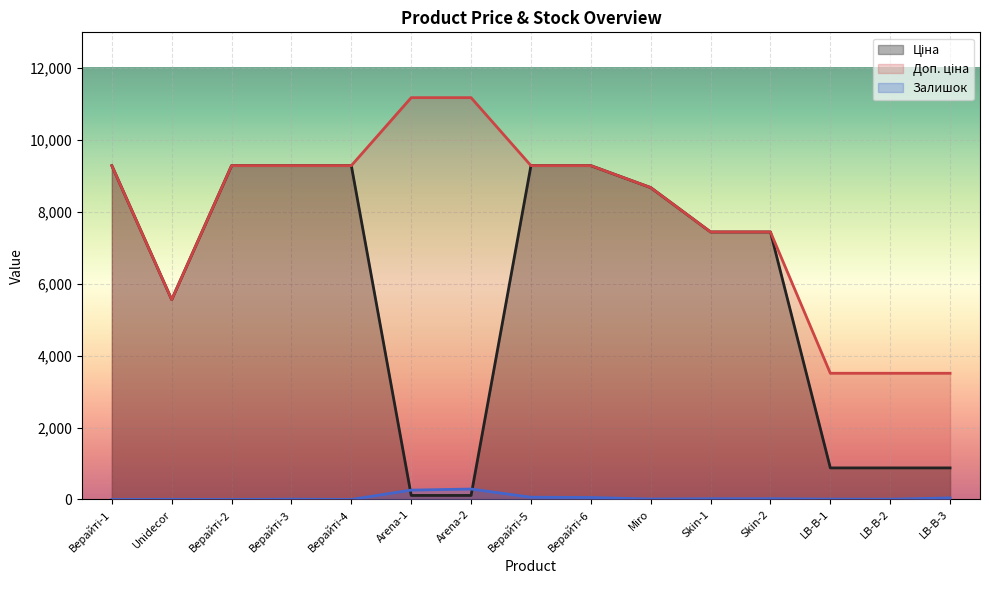

What is the label of the 13th point from the right?

Верайті-2